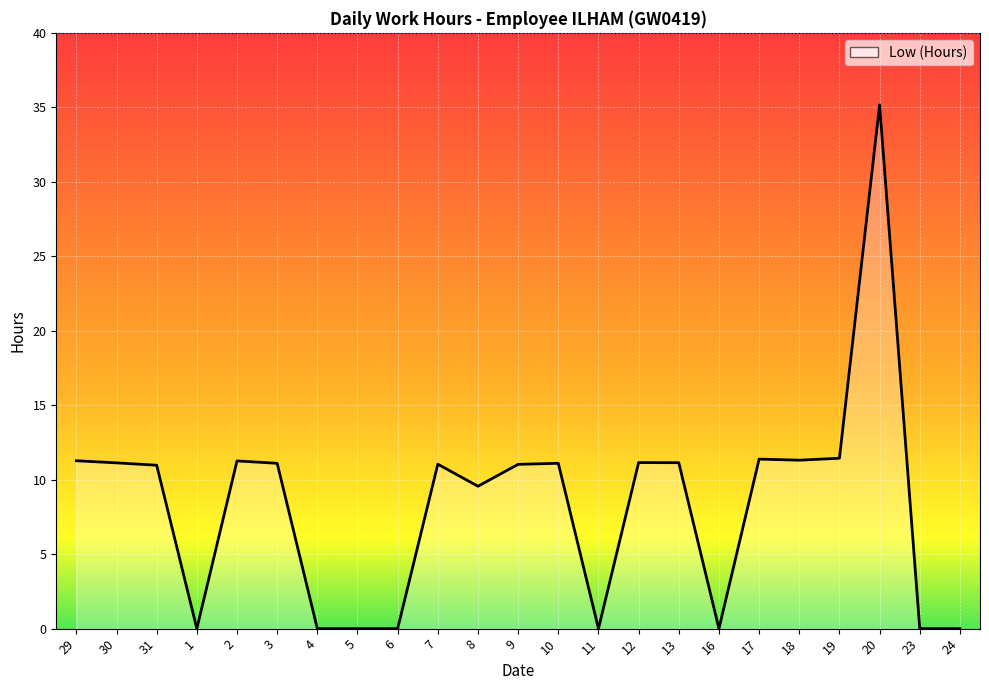

At which category does the chart reach its peak across all series?

20